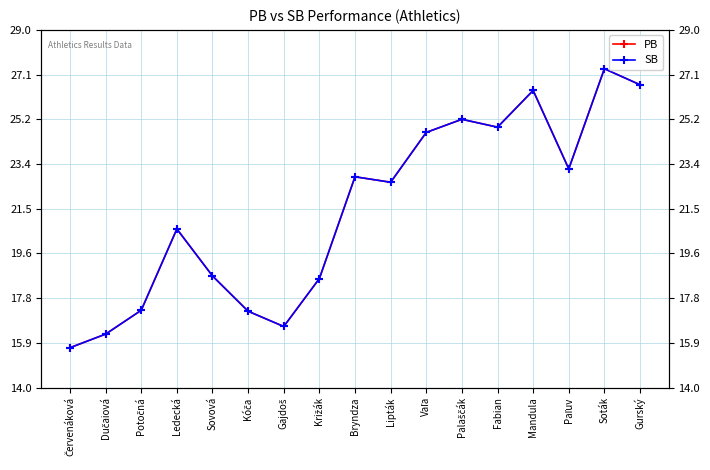

What are all the series names shown in the legend?

PB, SB